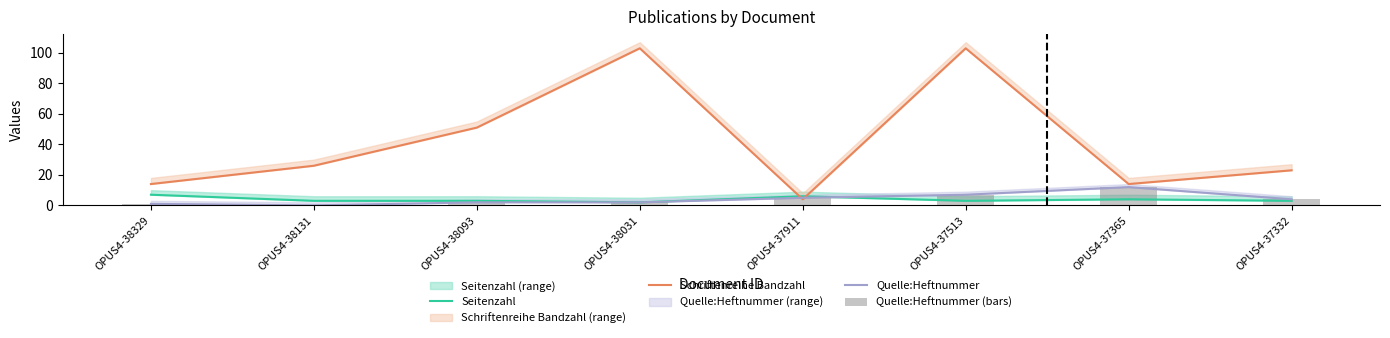

What is the difference between the Schriftenreihe Bandzahl values at OPUS4-38093 and OPUS4-37332?

28